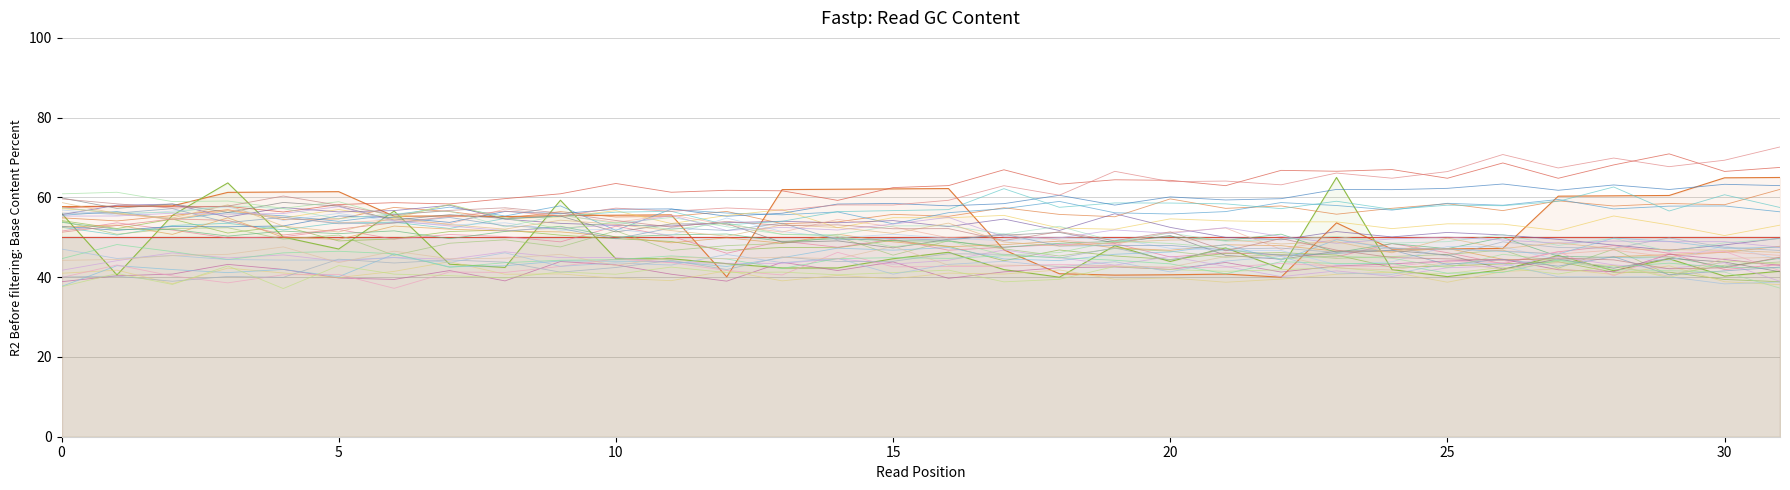

Reading left to right, list all the values displayed in this chart.

Lot: 57.7	57.8	57.9	61.3	61.4	61.4	55.3	55.4	55.2	55.5	55.5	55.6	40.1	62.0	62.0	62.1	62.2	46.9	40.9	40.5	40.6	40.8	40.0	53.6	47.0	47.1	47.2	60.3	60.4	60.5	64.9	65.0
Price (gns): 56.0	40.5	55.5	63.6	50.1	47.1	56.6	43.3	42.4	59.3	44.6	44.6	43.4	42.3	42.3	44.6	46.2	41.9	40.0	47.9	43.9	47.3	42.2	65.0	41.9	40.1	41.9	45.4	41.6	44.6	40.3	41.5